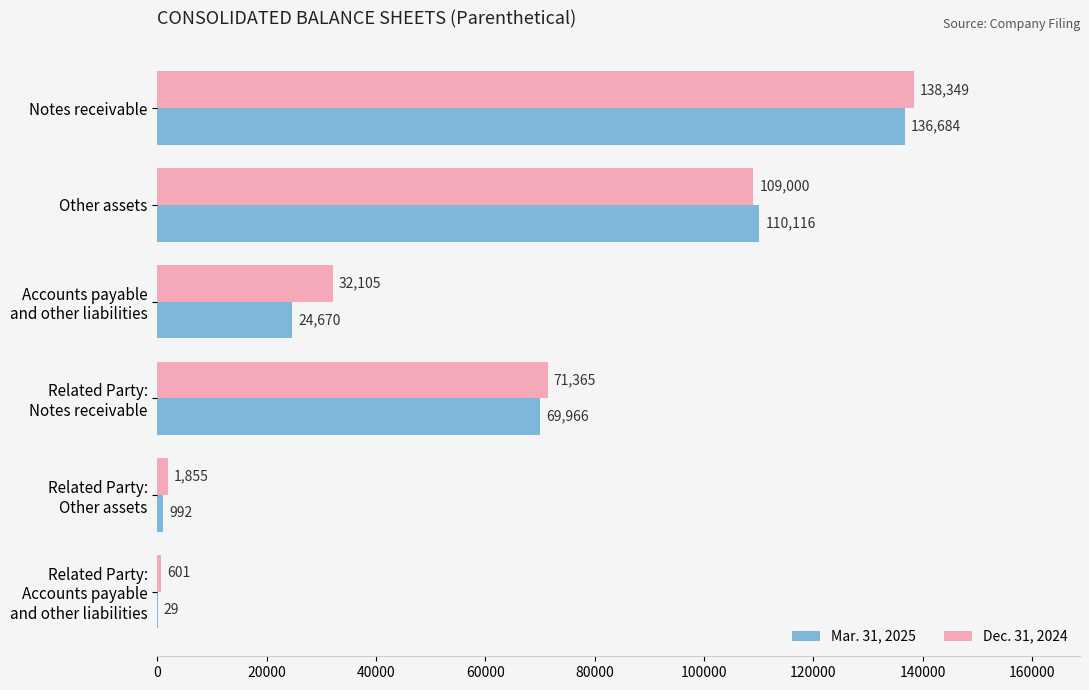

Where is Mar. 31, 2025 nearest to the value 68356?

Related Party:
Notes receivable